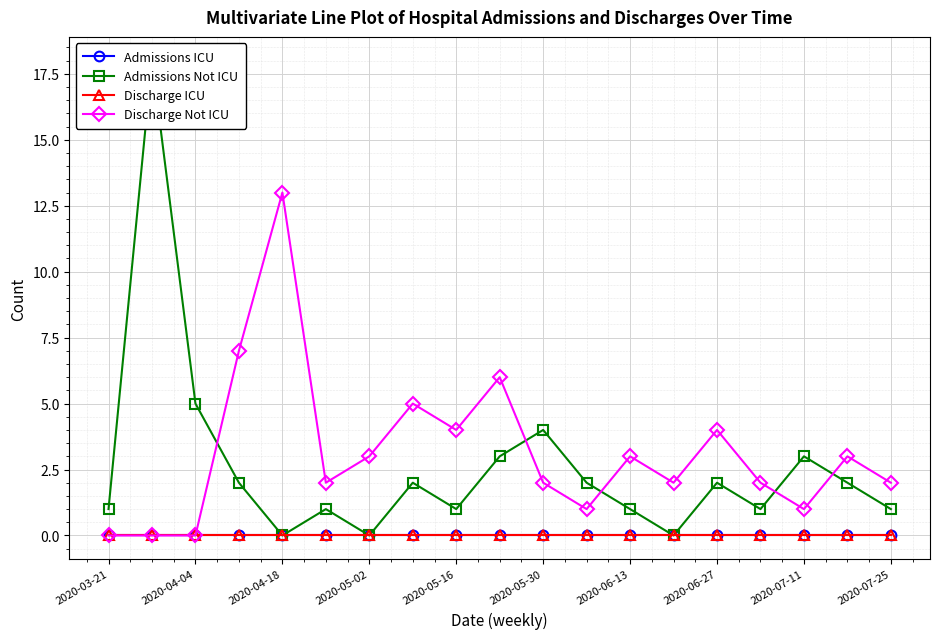

Which series has the largest range (max minus min)?

Admissions Not ICU